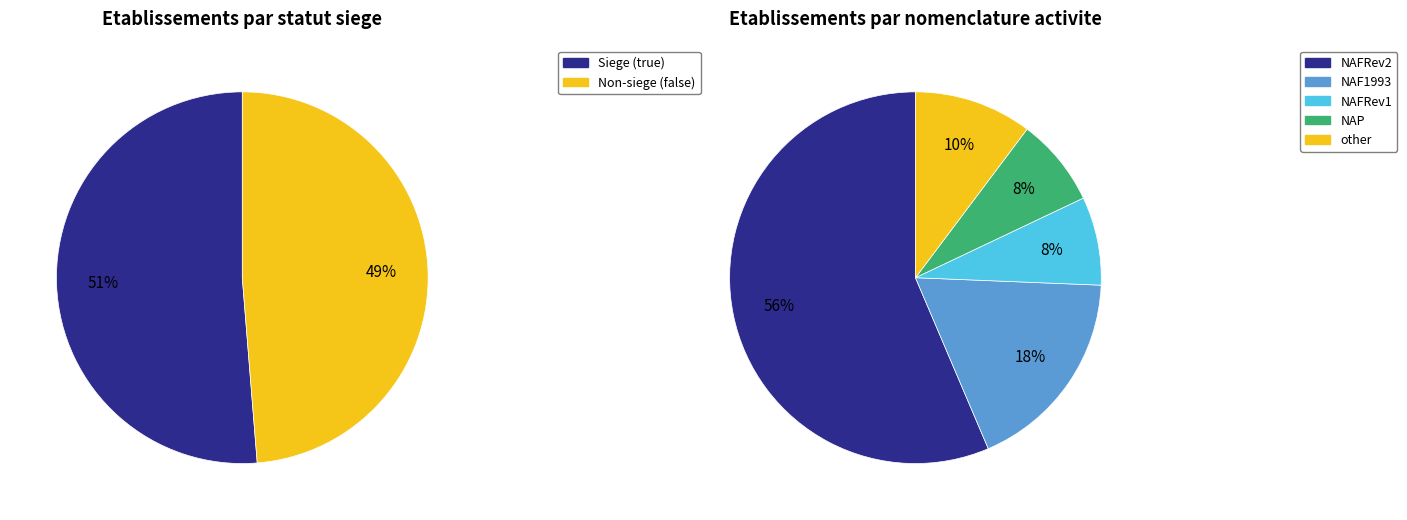

What is the total percentage of true and false?

100.0%